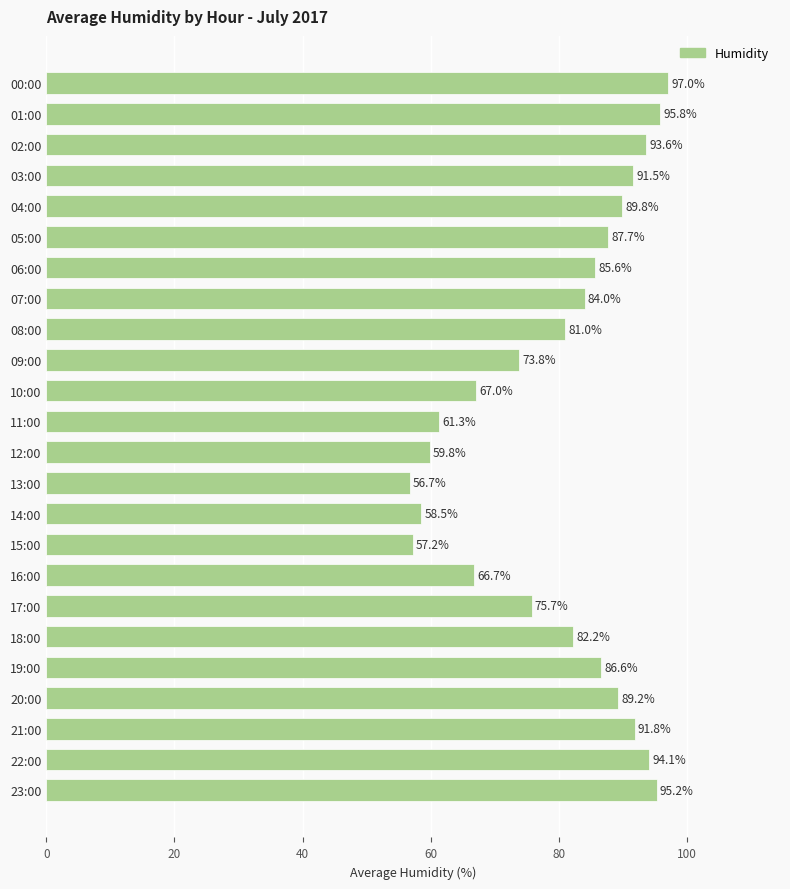

Read the value at 19:00.

86.6